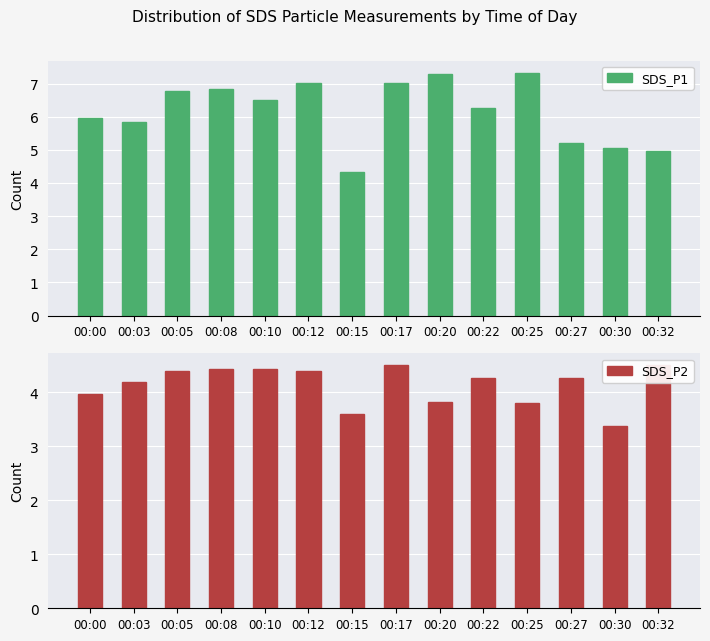

What is the difference between the SDS_P2 values at 00:05 and 00:03?

0.2